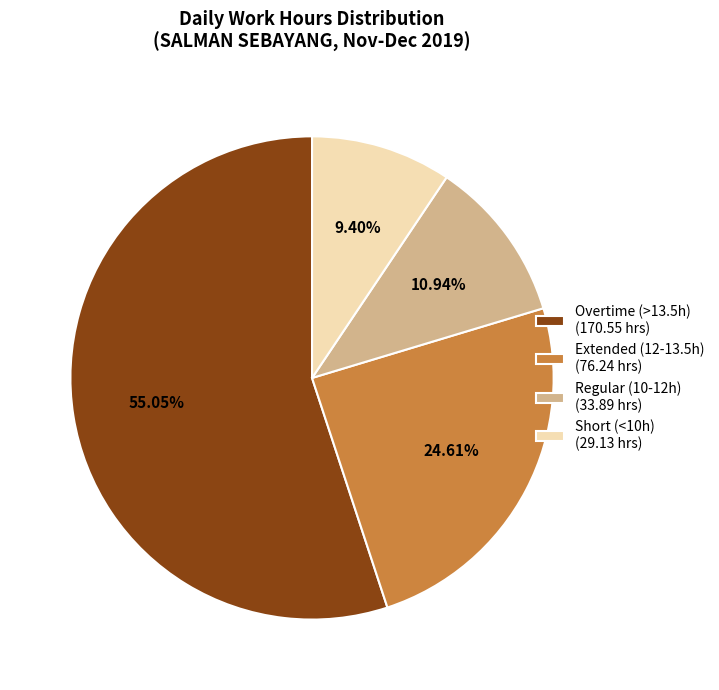

Which category has the smallest portion of the pie?

Short (<10h) (29.13 hrs)